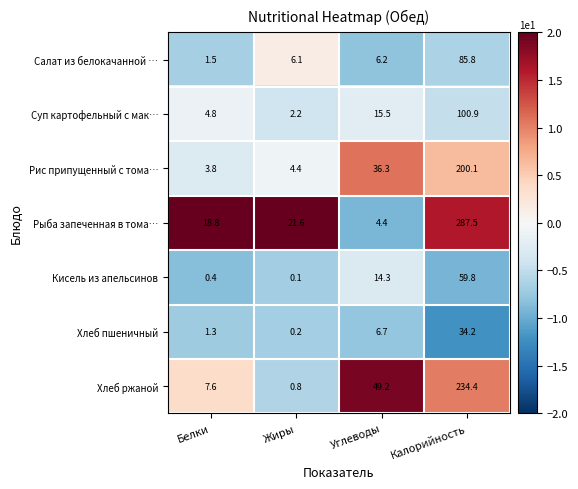

Count the number of data series in this chart.

7